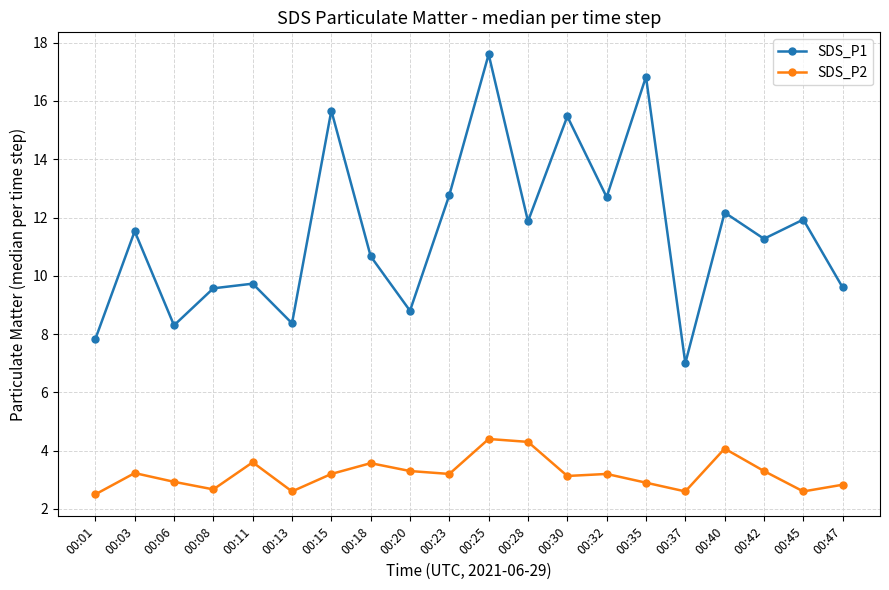

Reading right to left, extract all data points from this chart.

SDS_P1: 9.6	11.9	11.3	12.2	7.0	16.8	12.7	15.5	11.9	17.6	12.8	8.8	10.7	15.7	8.4	9.7	9.6	8.3	11.5	7.8
SDS_P2: 2.8	2.6	3.3	4.1	2.6	2.9	3.2	3.1	4.3	4.4	3.2	3.3	3.6	3.2	2.6	3.6	2.7	2.9	3.2	2.5